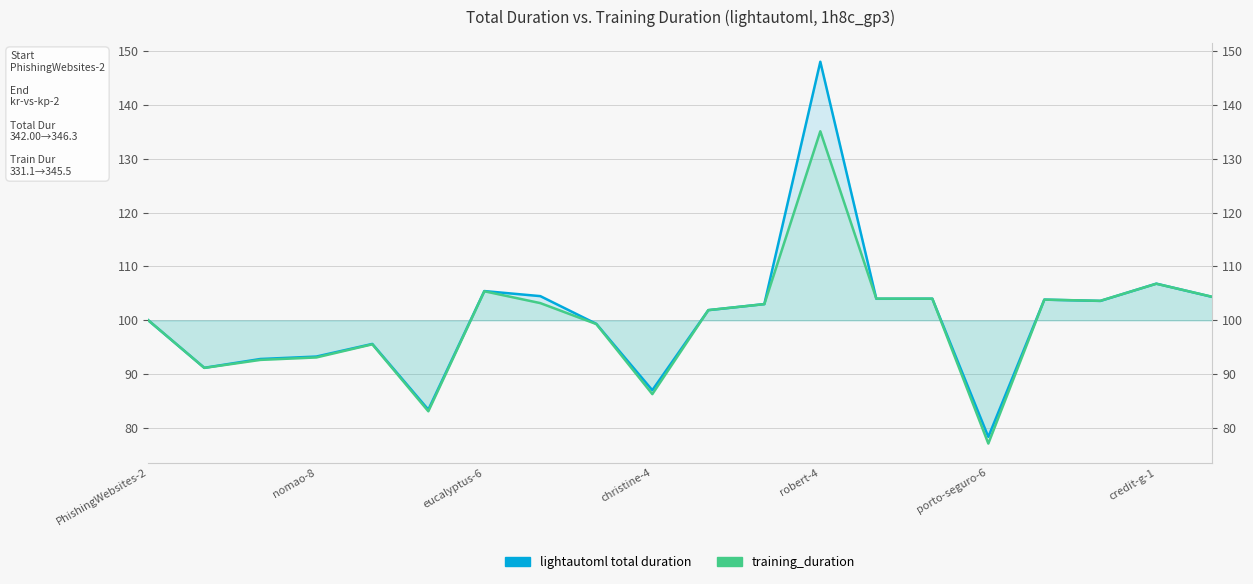

Between eucalyptus-6 and christine-4, which series saw the biggest shift?

training_duration